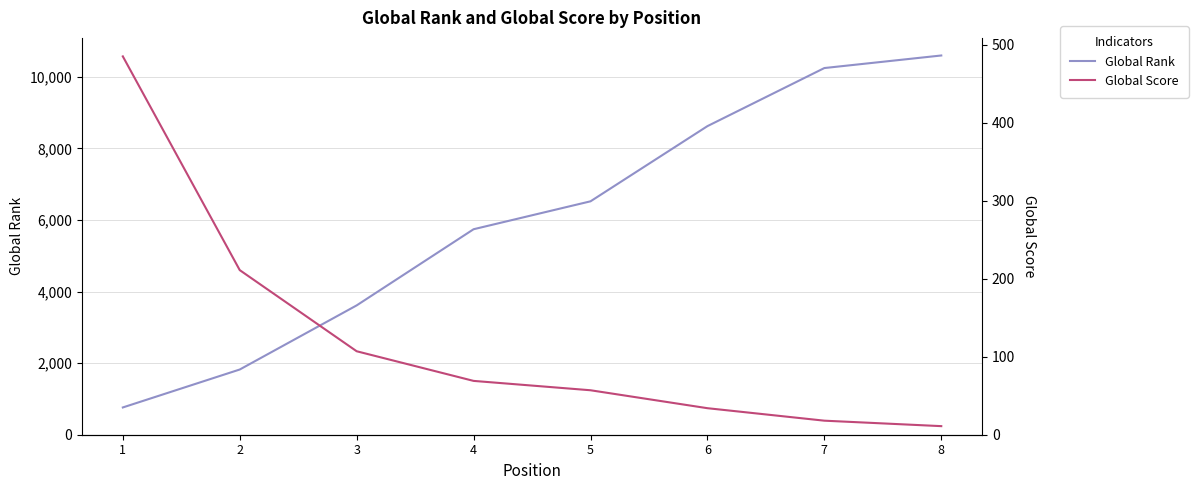

At how many categories does at least one series exceed 10165?

2